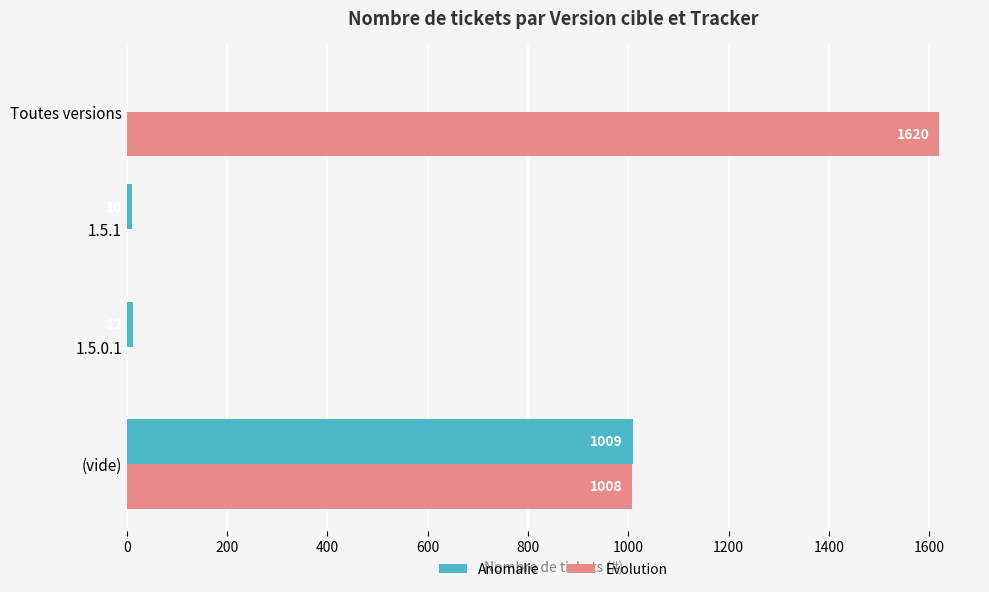

What is the sum of the Anomalie values at 1.5.0.1 and Toutes versions?

12